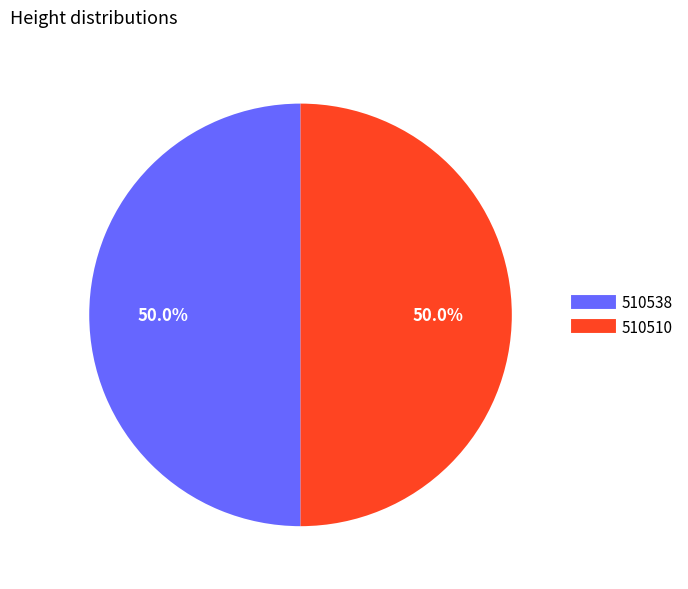

Combined, what portion of the pie is 510538 and 510510?

100.0%